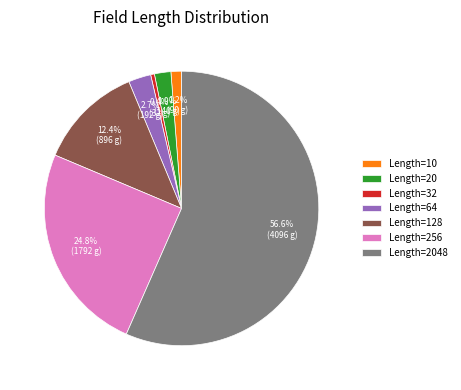

Between Length=256 and Length=64, which is larger?

Length=256